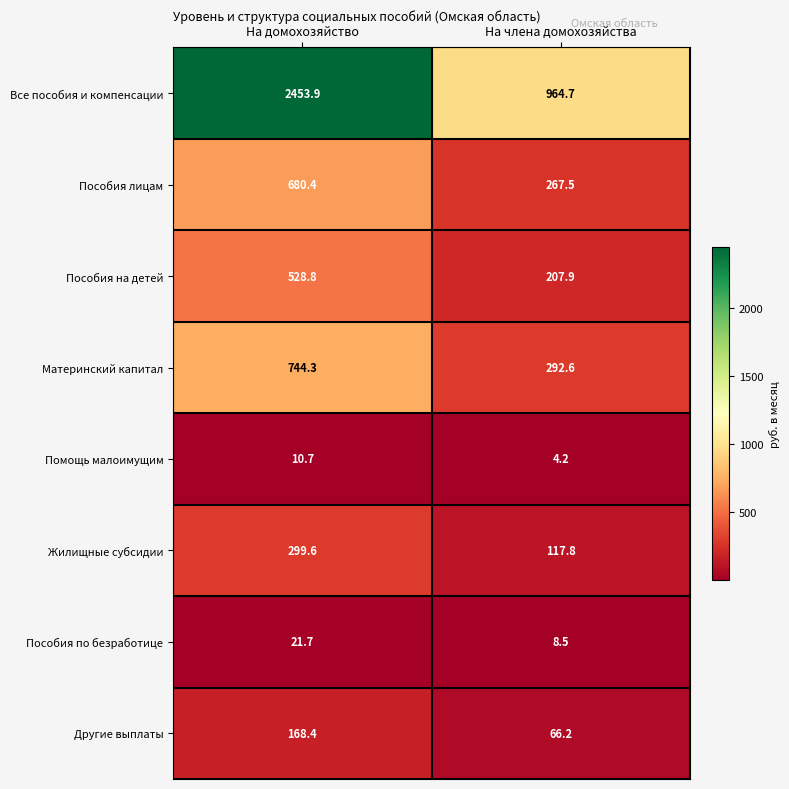

What is the total value across all series at На домохозяйство?

4907.8